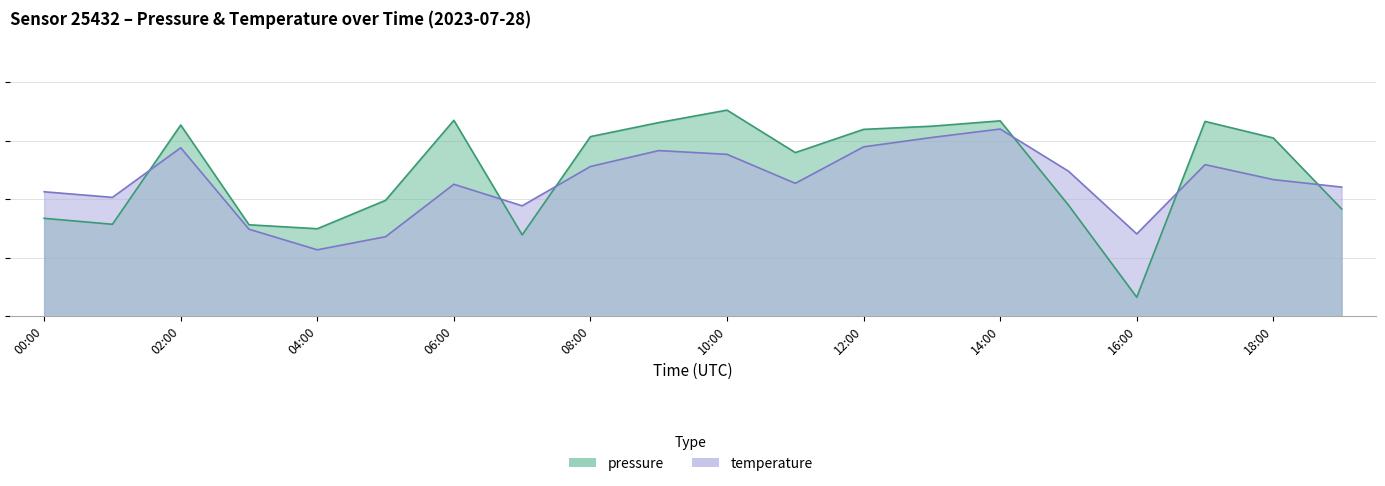

After their last crossing, which series has the higher values: temperature or pressure?

temperature